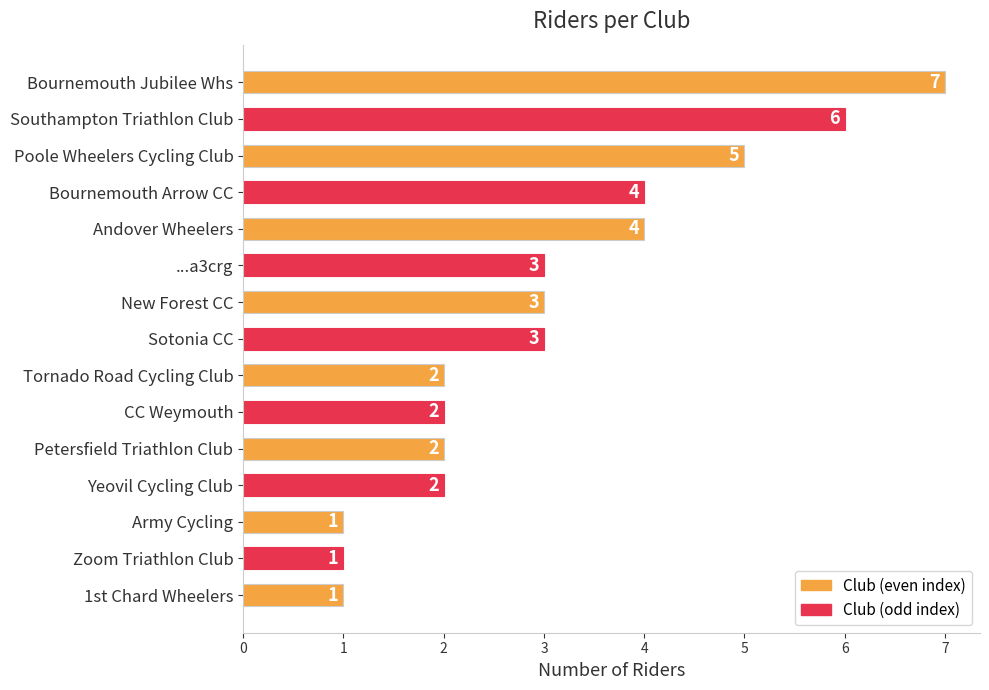

Reading top to bottom, transcribe all the data shown in this chart.

7	6	5	4	4	3	3	3	2	2	2	2	1	1	1